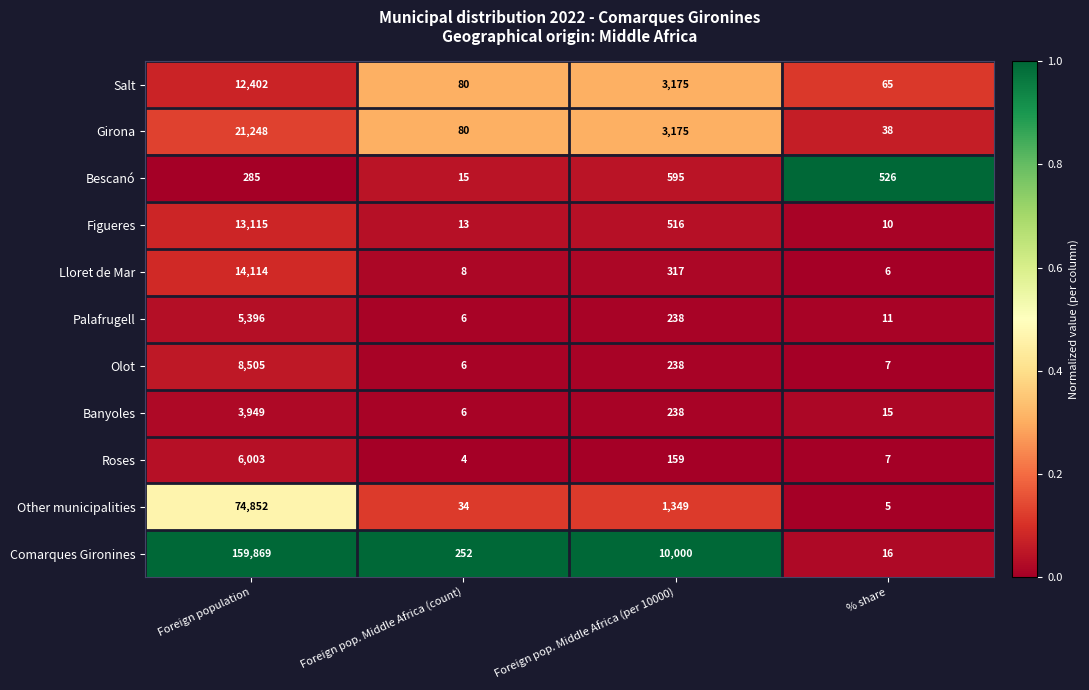

Which label corresponds to the largest value in the chart?

Foreign population